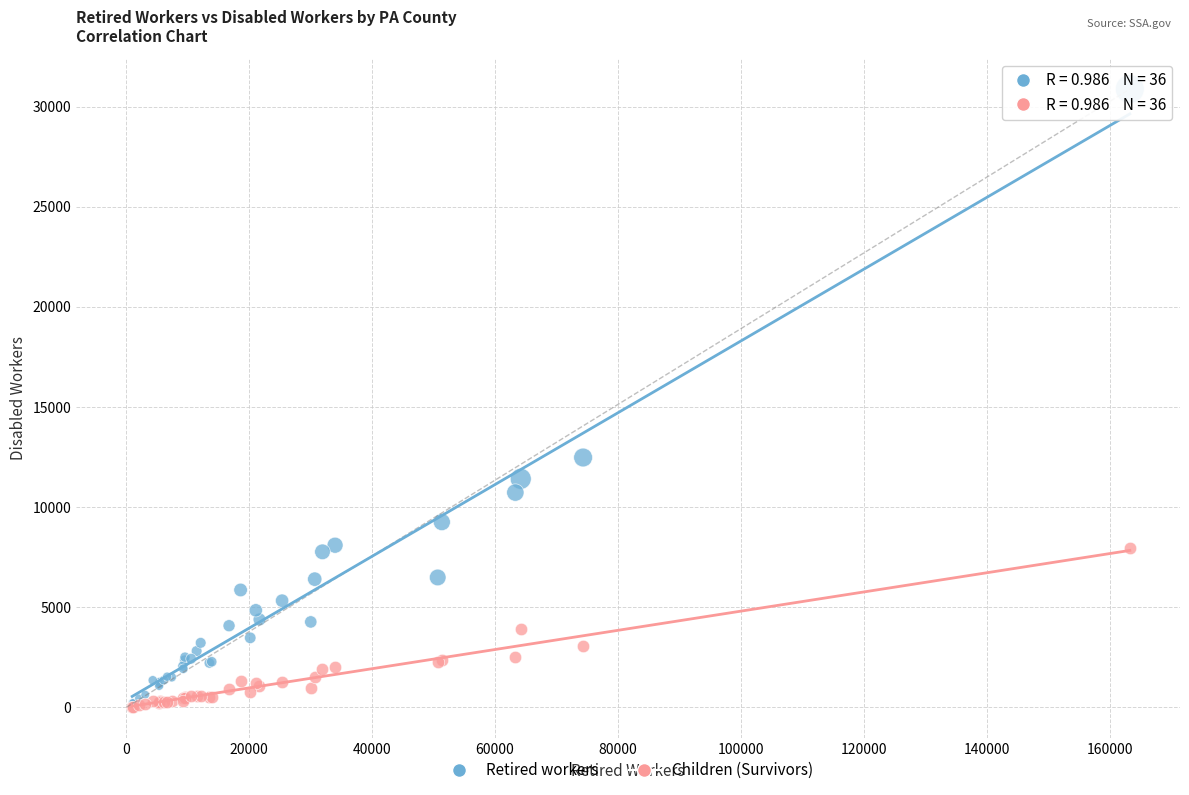

Which series has the largest Y range (max minus min)?

Retired workers